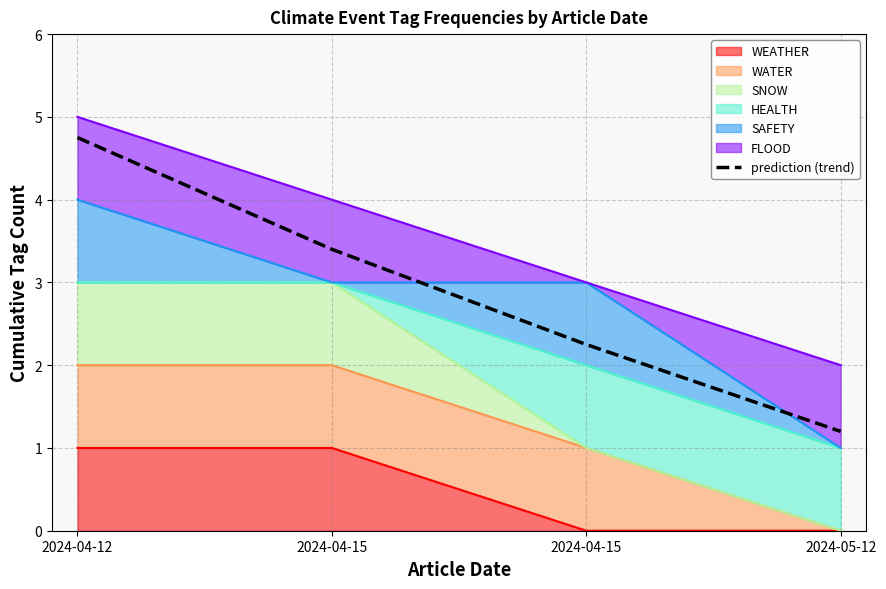

What is the sum of the values at 2024-04-15 and 2024-04-15?

5.7